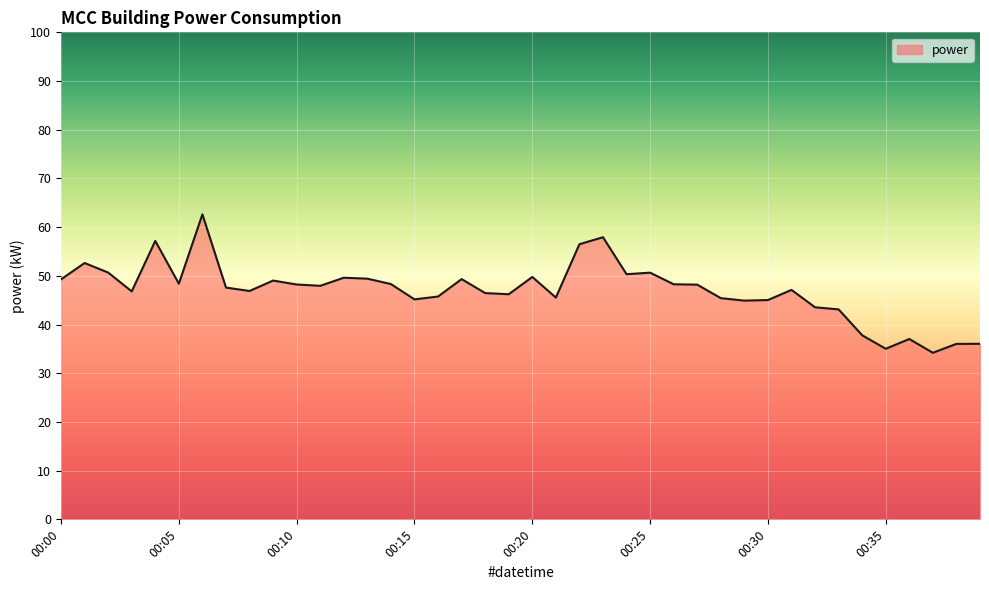

What is the maximum value shown in the chart?

62.6